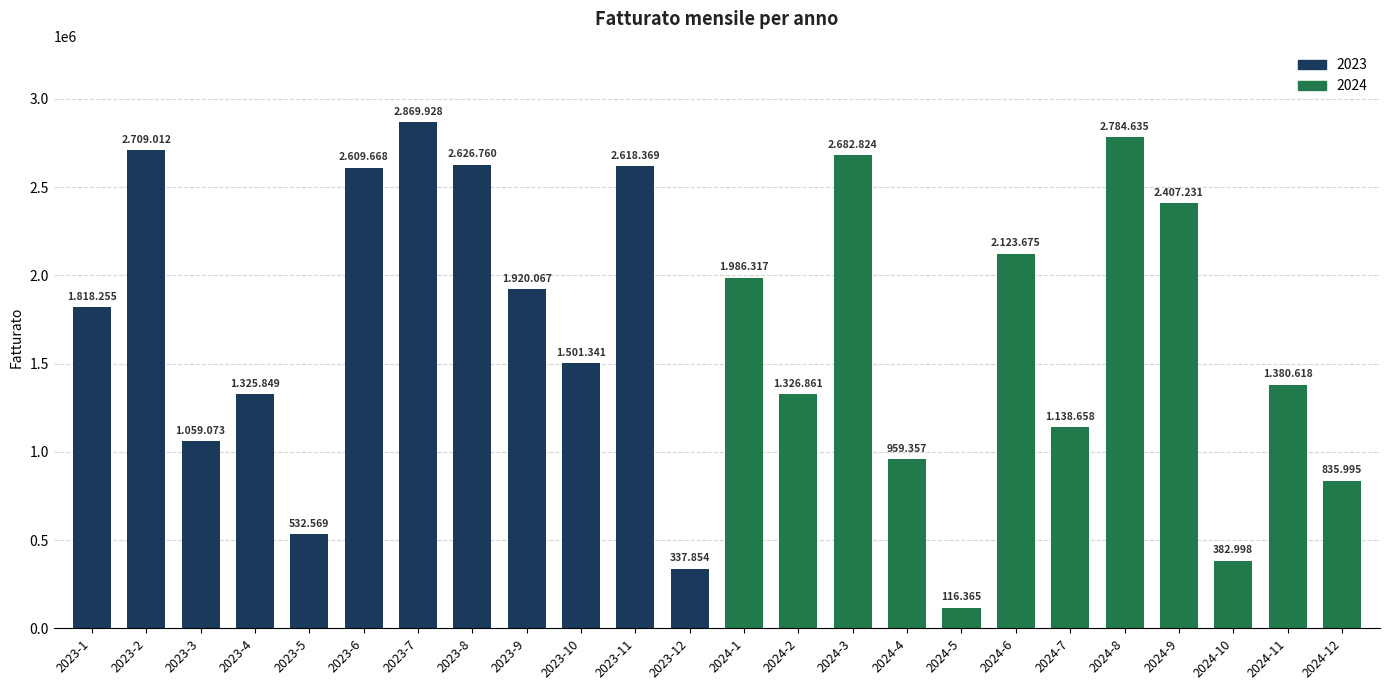

The chart shows a value of 382998 at 2024-10. True or false?

True